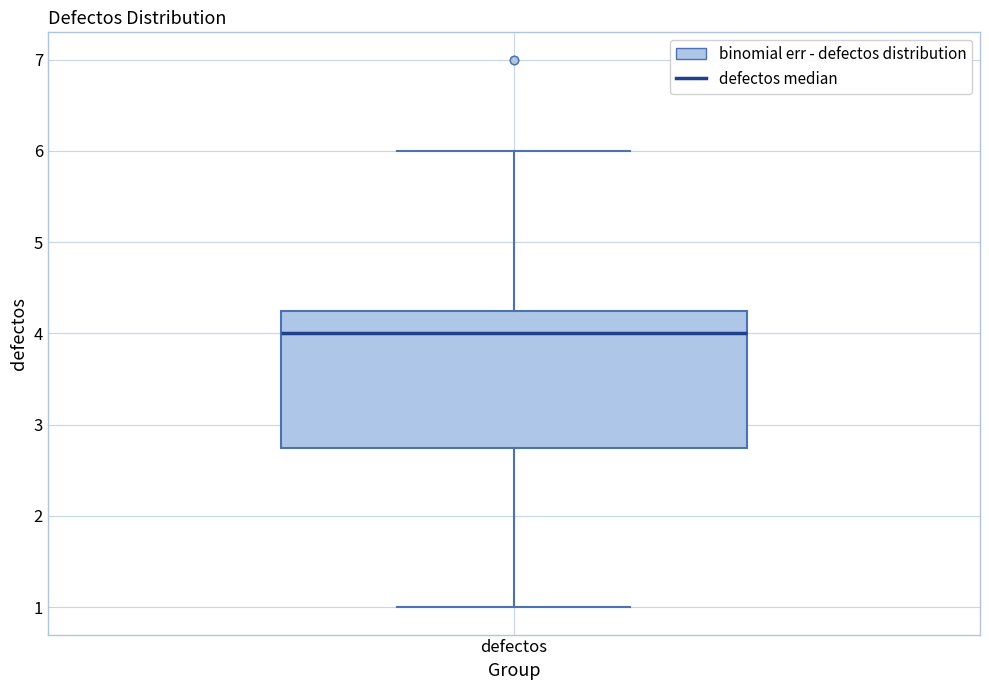

Where is the upper edge of the box for defectos on the y-axis? The values are not printed on the chart, so give them approximately, as read against the axis.

4.3